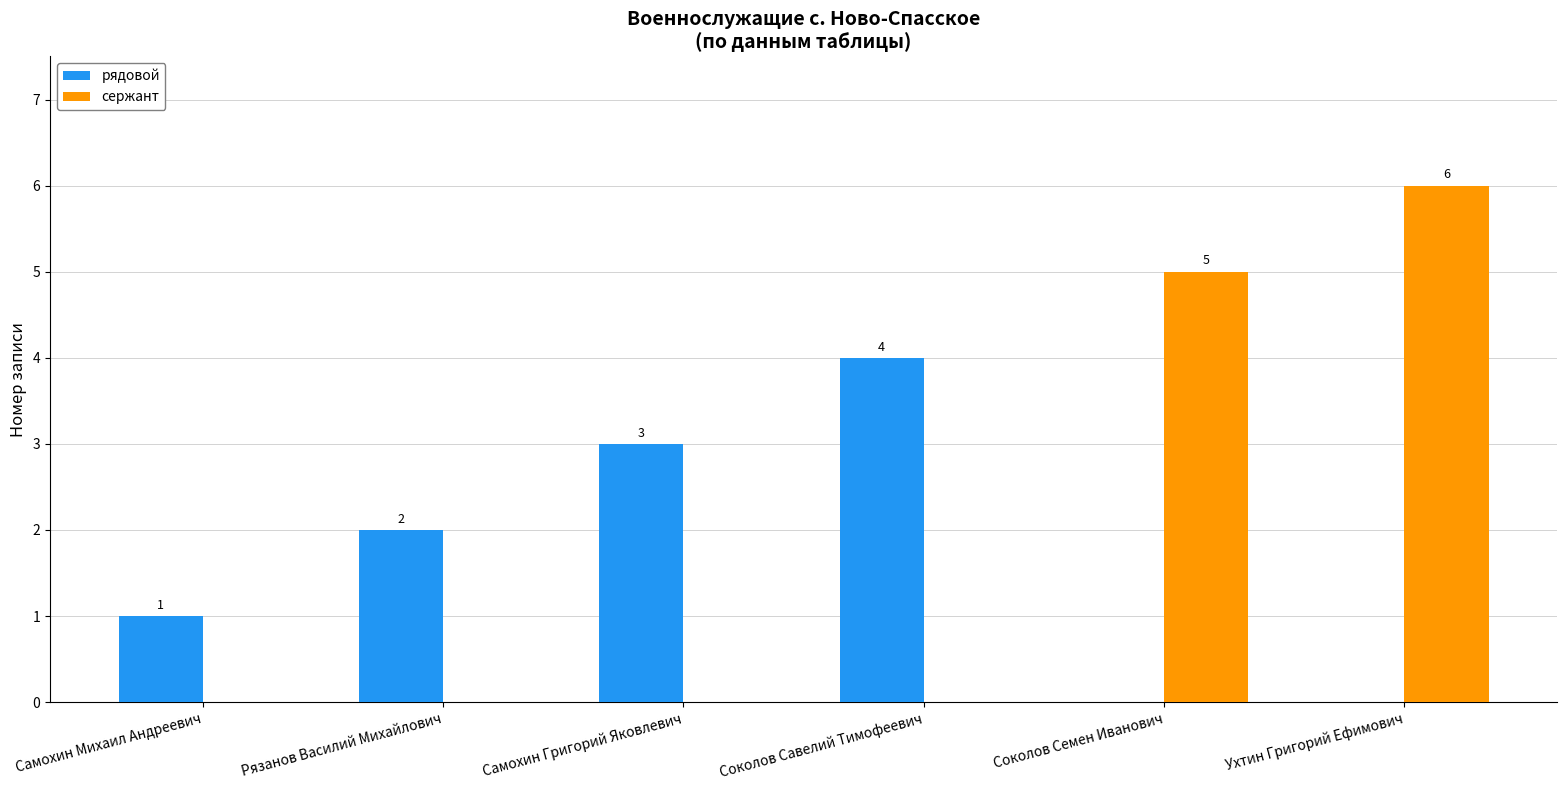

How many distinct data groups are displayed?

2